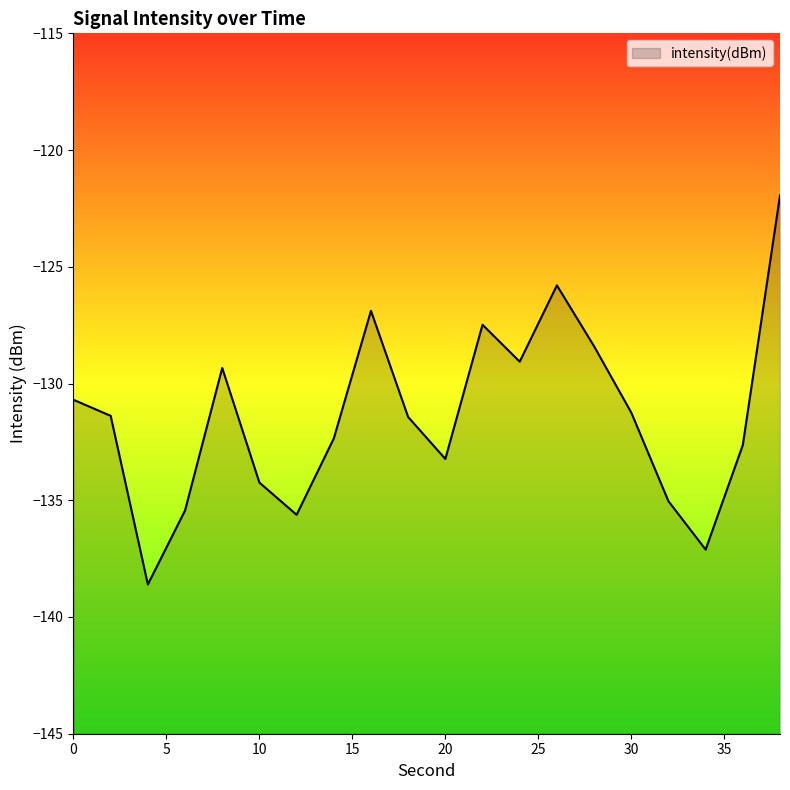

What is the value of the 12th point from the left?

-127.5